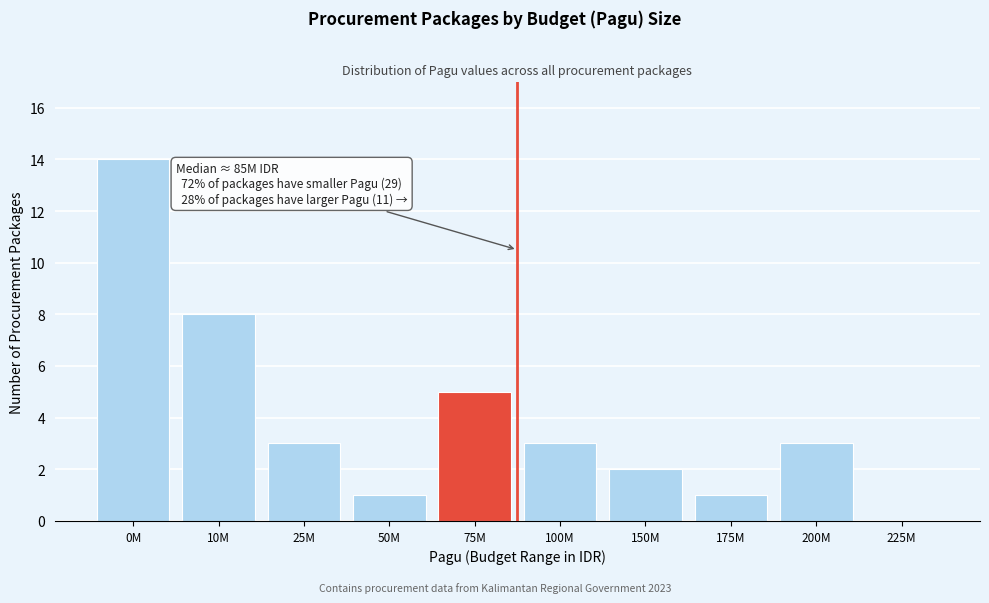

Reading left to right, list all the values displayed in this chart.

0M=14	10M=8	25M=3	50M=1	75M=5	100M=3	150M=2	175M=1	200M=3	225M=0